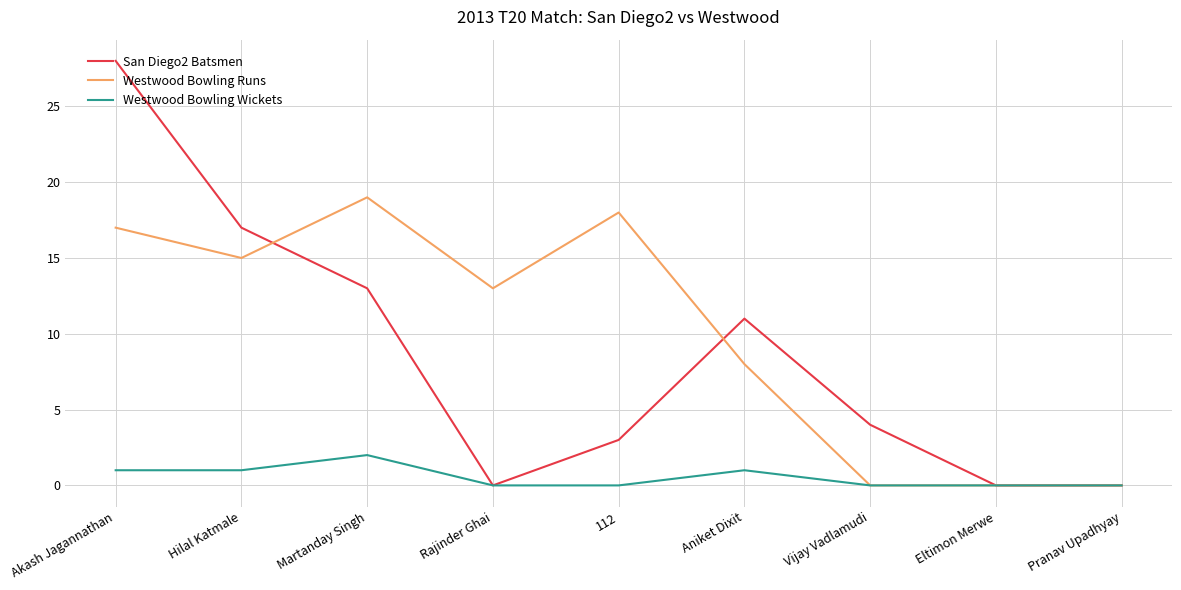

Rank the series by their average value, from lowest to highest.

Westwood Bowling Wickets, San Diego2 Batsmen, Westwood Bowling Runs